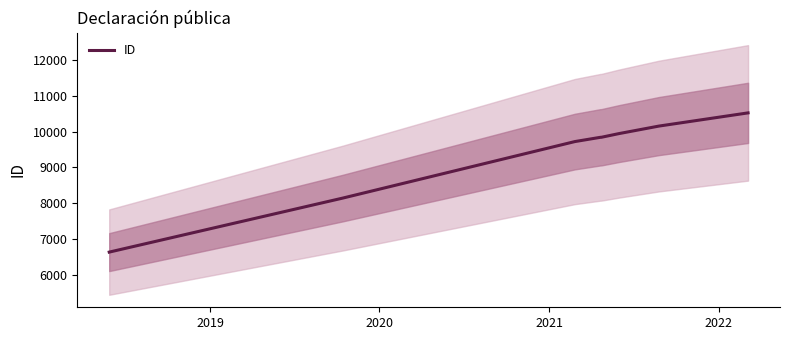

Is this an area chart (filled region under the line)?

No